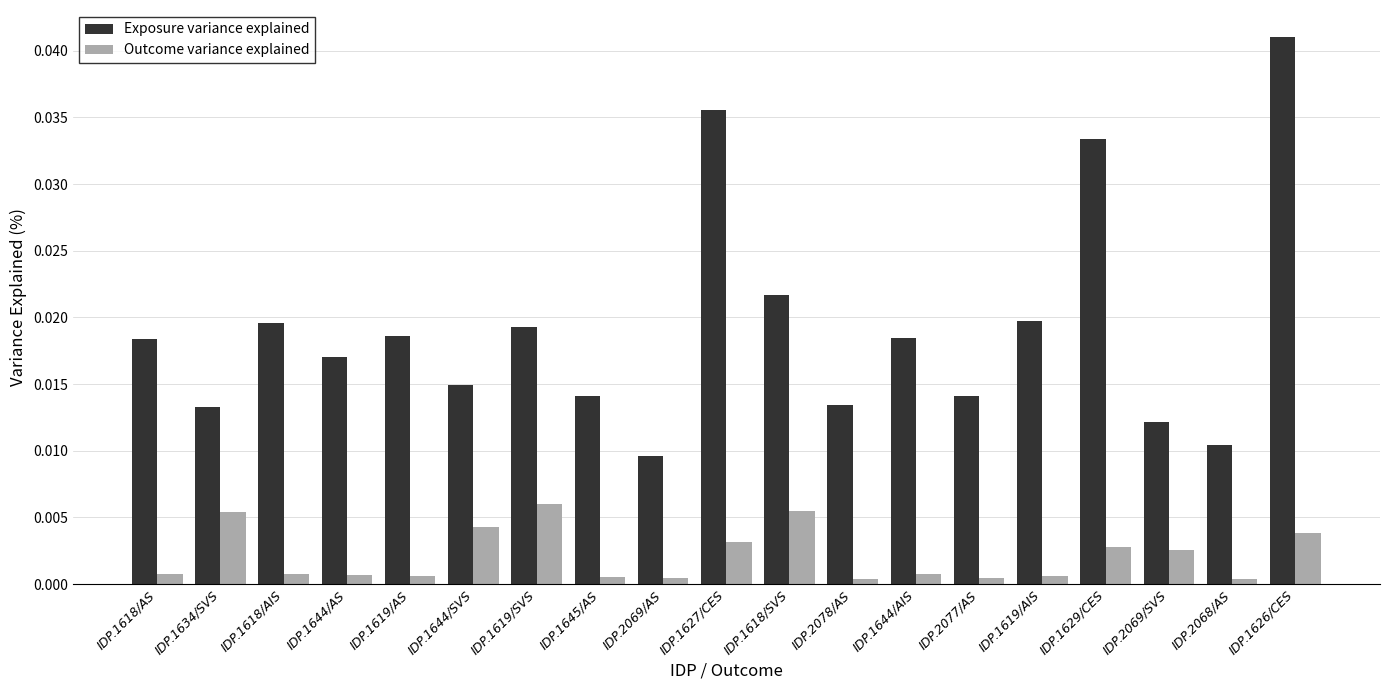

The Exposure variance explained series shows 0.0 at IDP.1618/AIS. True or false?

True